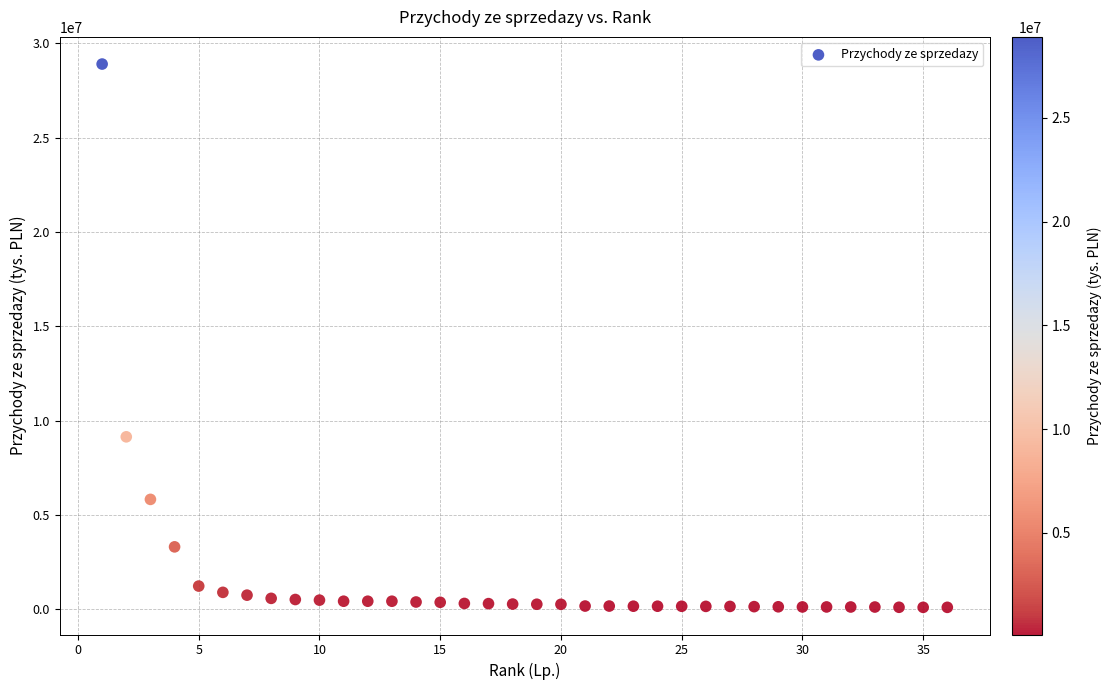

What is the range of Y values (max minus min)?

28808563.3